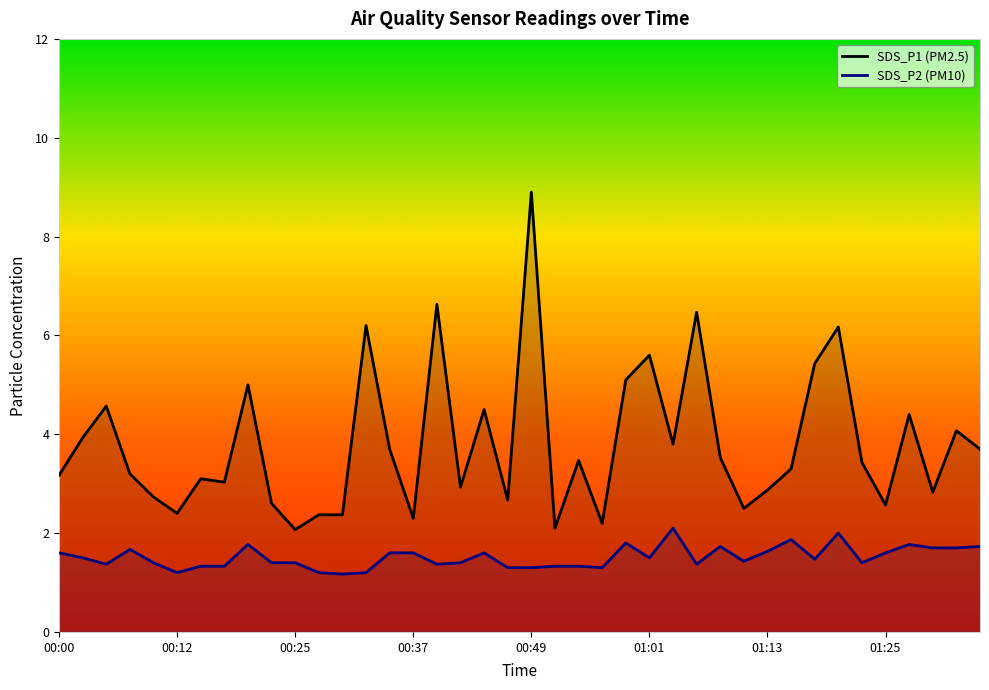

What is the value of the SDS_P2 (PM10) point at the 14th from the left?

1.2